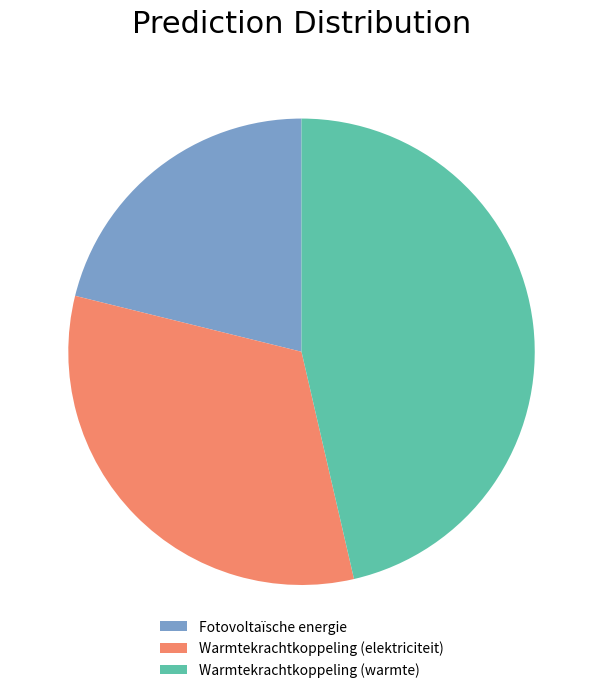

The Fotovoltaïsche energie slice represents 21% of the pie. True or false?

True